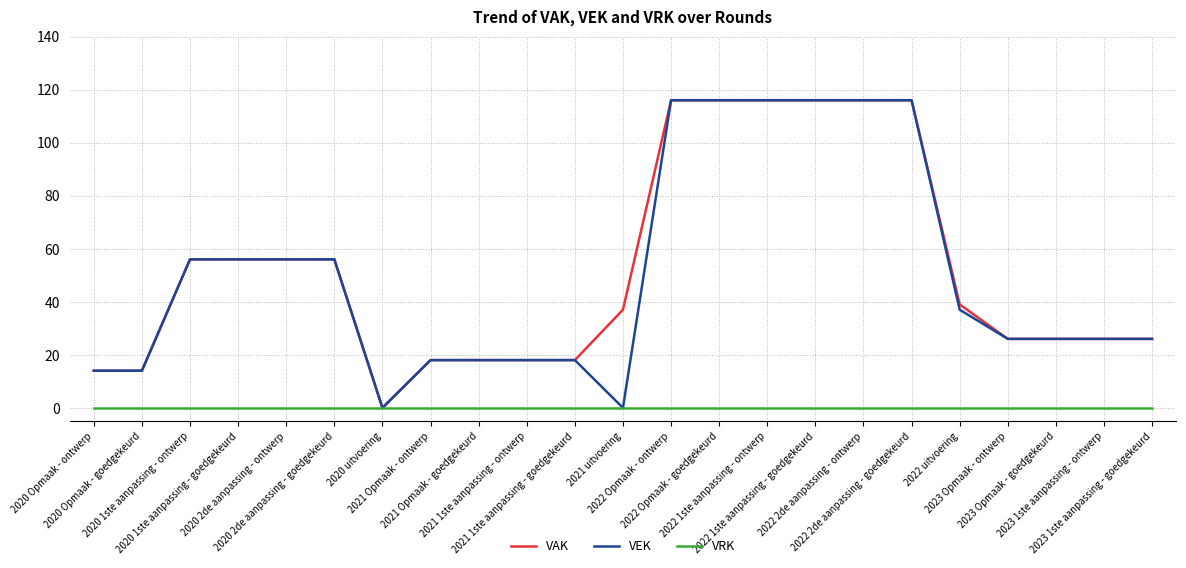

What is the maximum value shown in the chart?

116